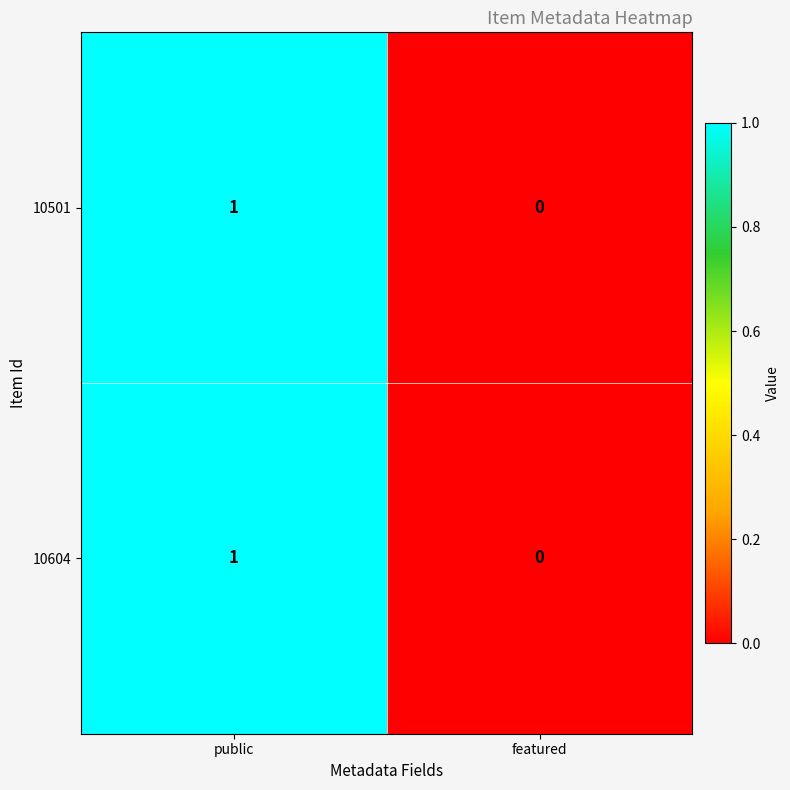

Which category has the highest value in the 10604 series?

public